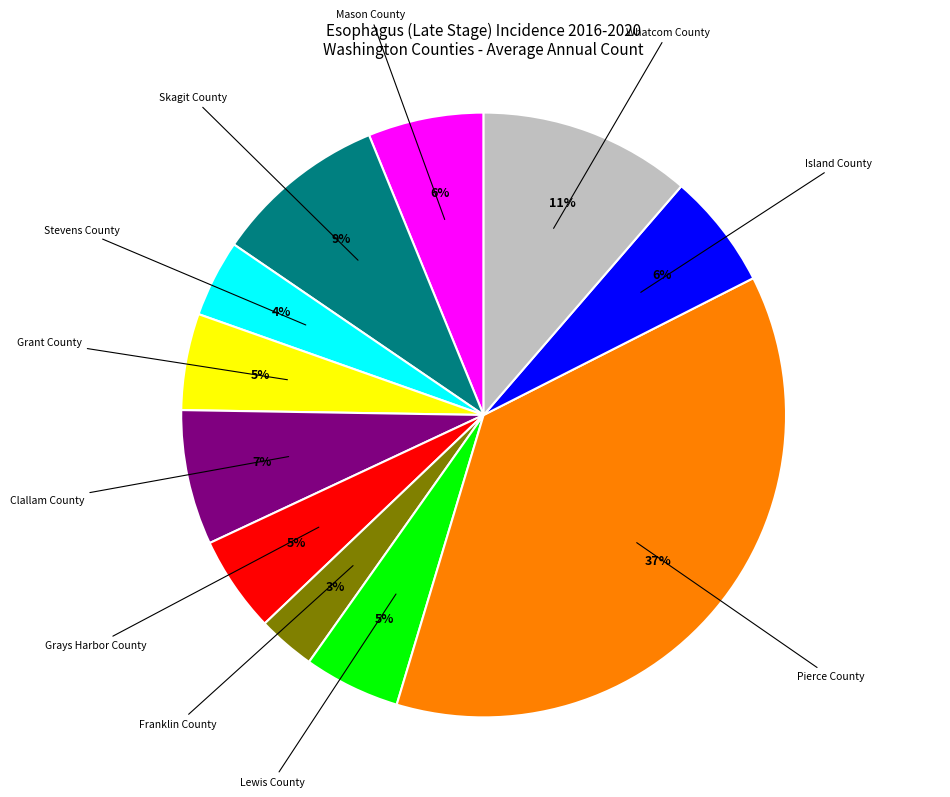

Is there a majority slice in this chart?

No